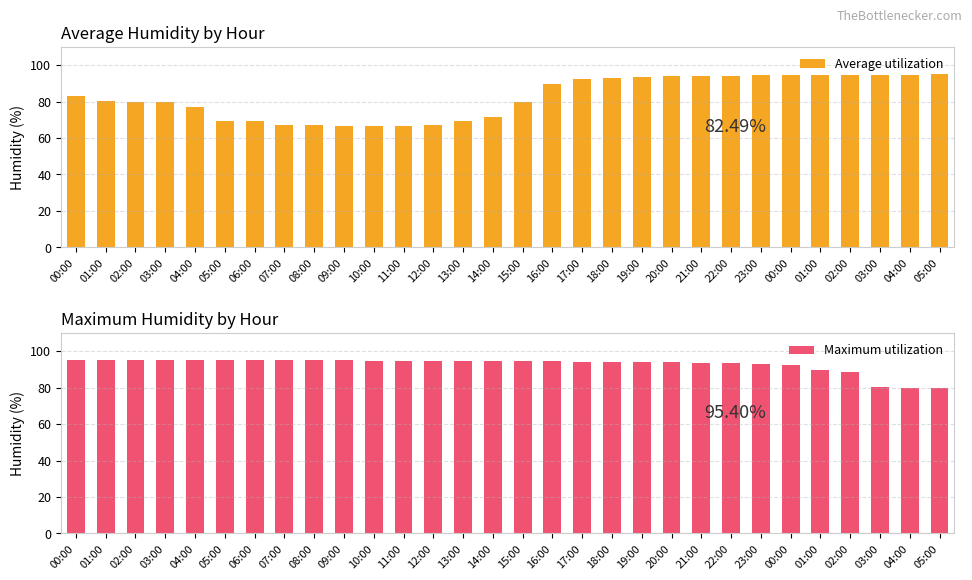

What is the label of the 12th bar from the left?

11:00